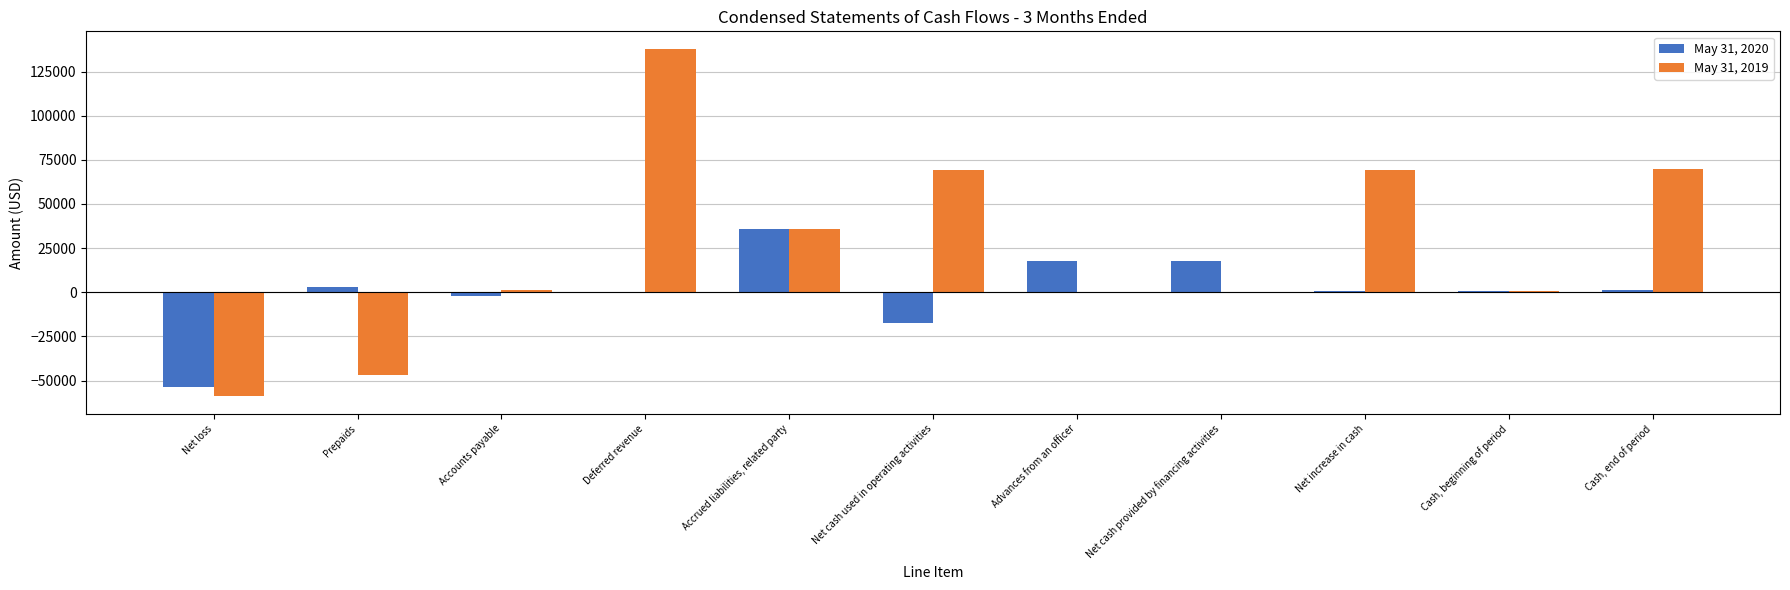

At which category is the sum across all series the highest?

Deferred revenue